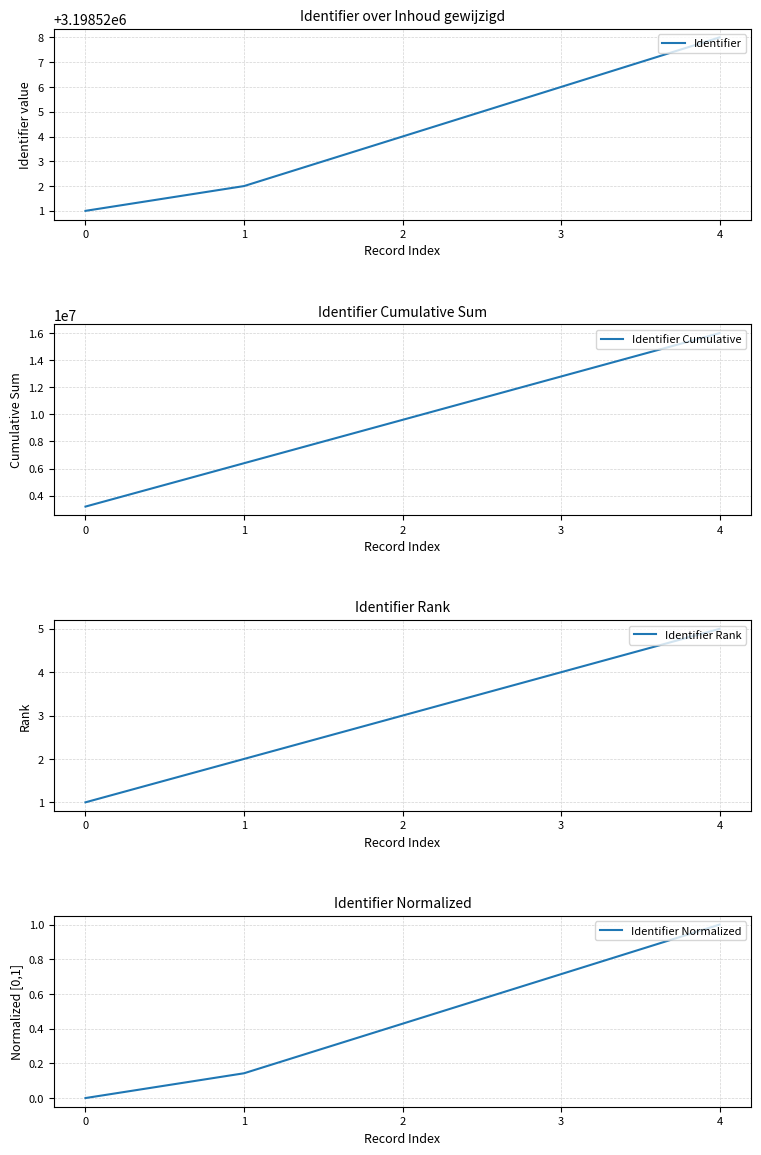

Is it true that Identifier Rank equals 1.0 at 0?

True